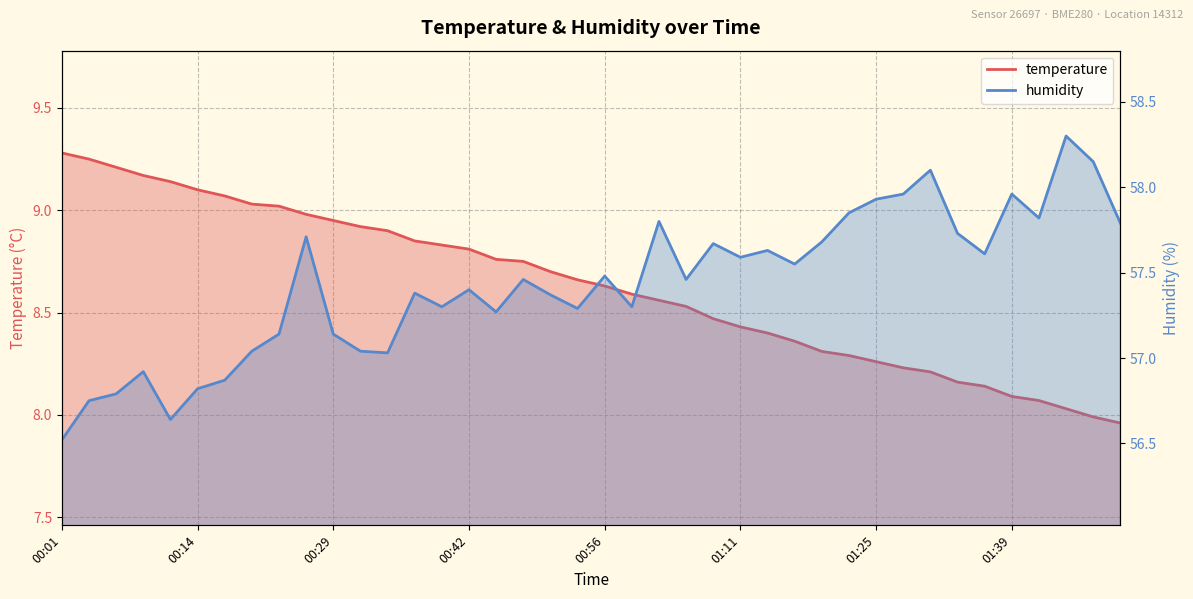

True or false: humidity and temperature cross at least once.

False